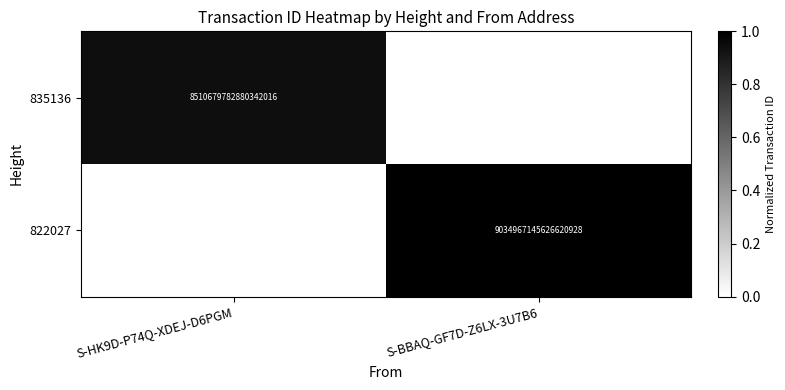

Is it true that 822027 equals 9034967145626620928 at S-BBAQ-GF7D-Z6LX-3U7B6?

True